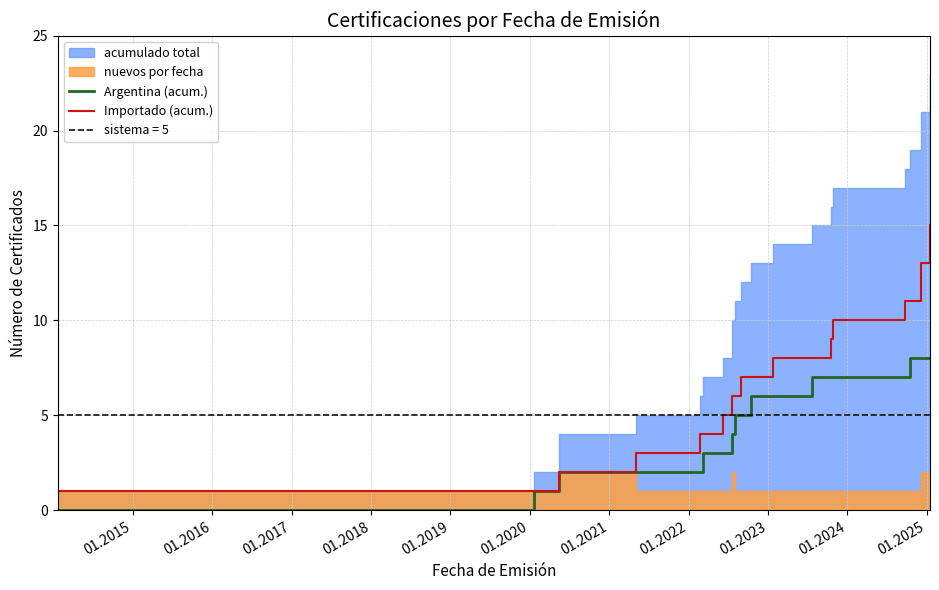

What is the highest value of the Importado (acum.) series?

15